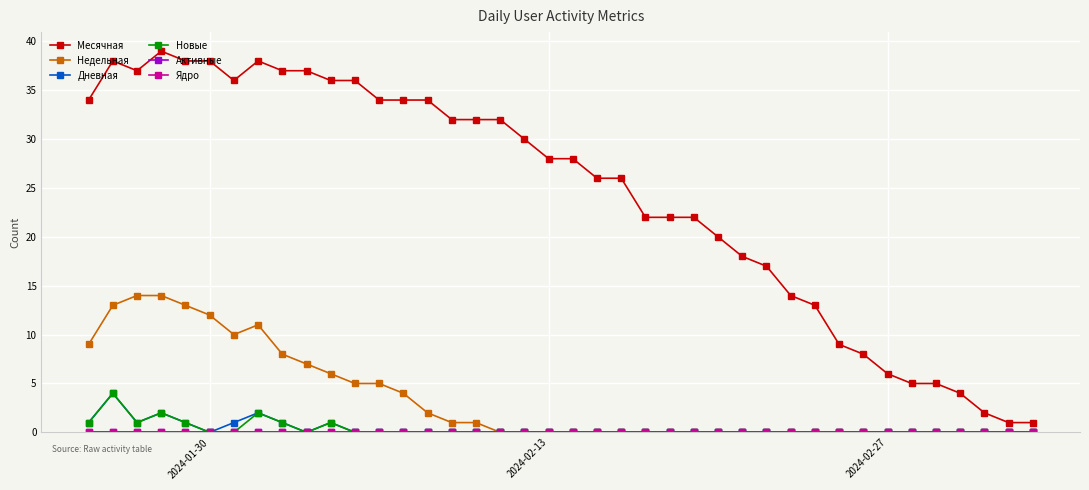

Does the chart have visible grid lines?

Yes